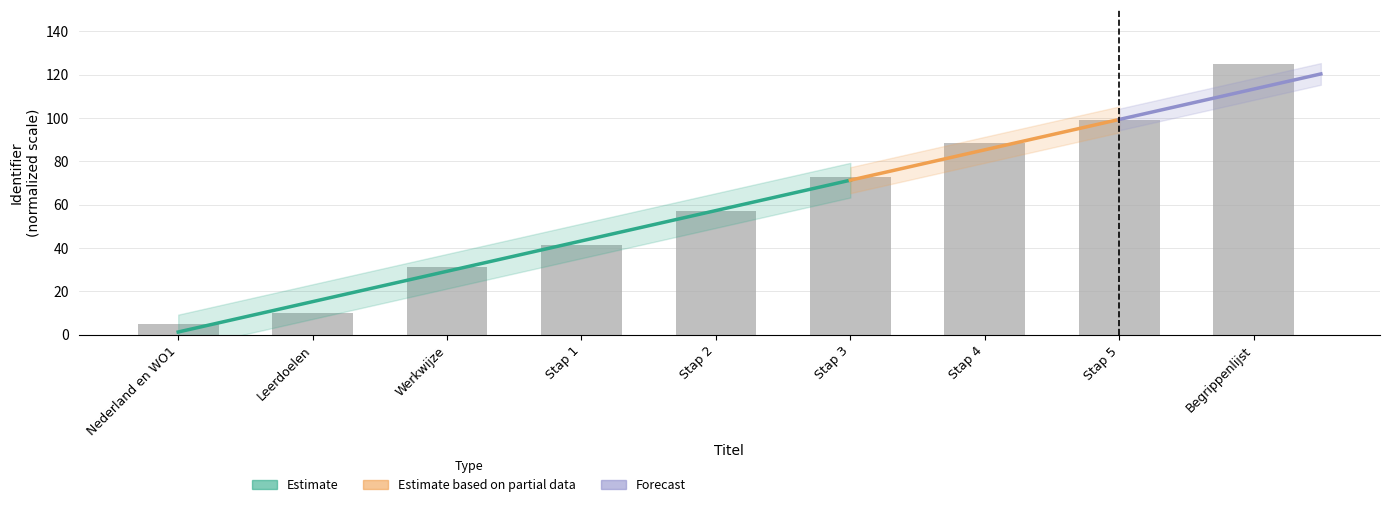

Reading left to right, extract all data points from this chart.

Nederland en WO1=5.0	Leerdoelen=10.2	Werkwijze=31.1	Stap 1=41.5	Stap 2=57.2	Stap 3=72.8	Stap 4=88.5	Stap 5=98.9	Begrippenlijst=125.0